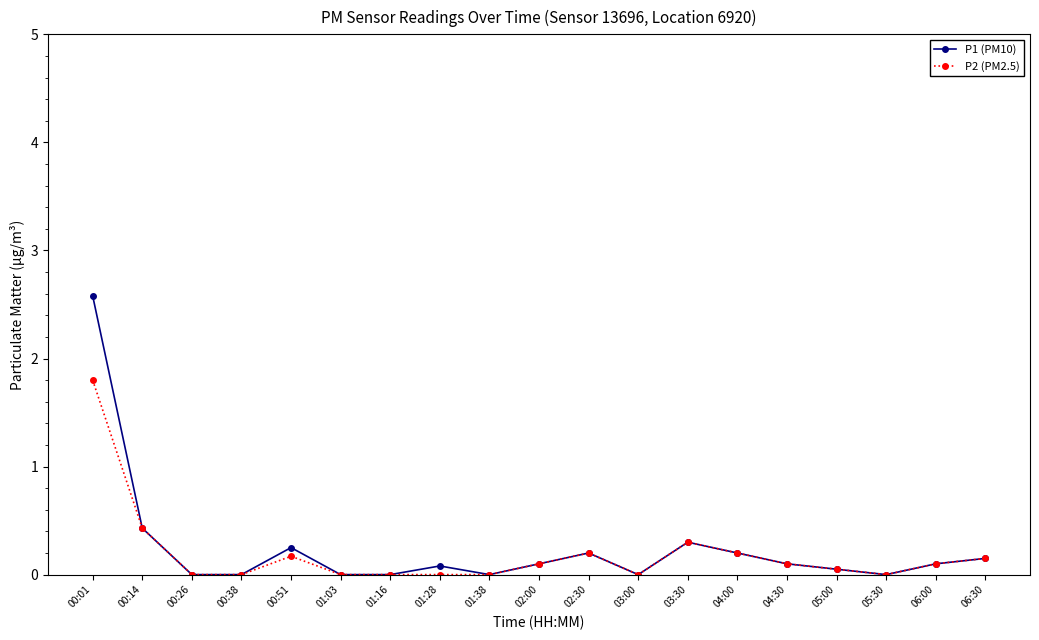

At which category does the chart reach its peak across all series?

00:01